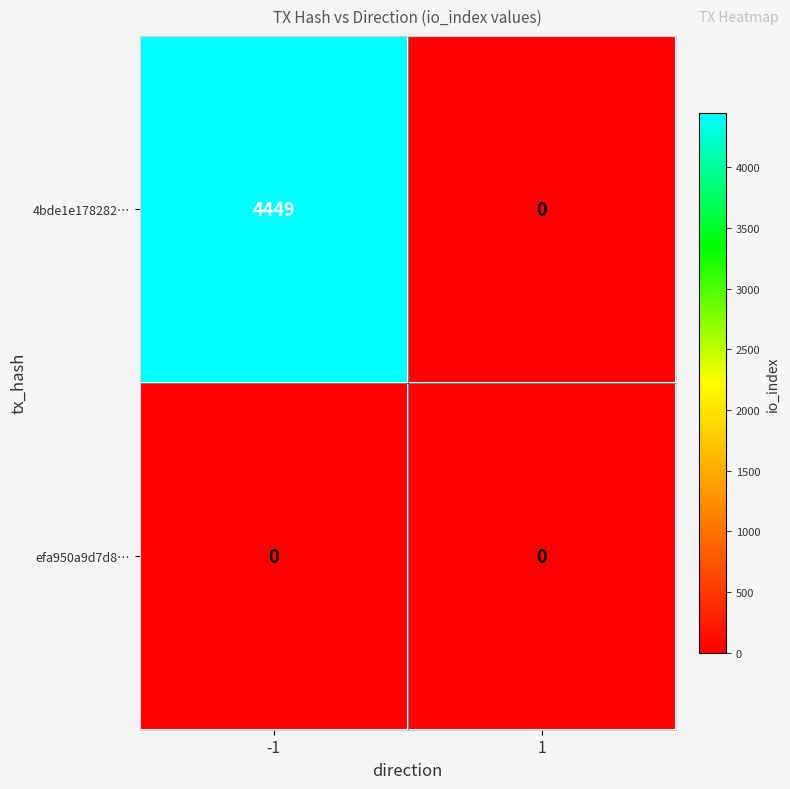

Is the value of 4bde1e178282… at -1 greater than the value of efa950a9d7d8… at 1?

Yes